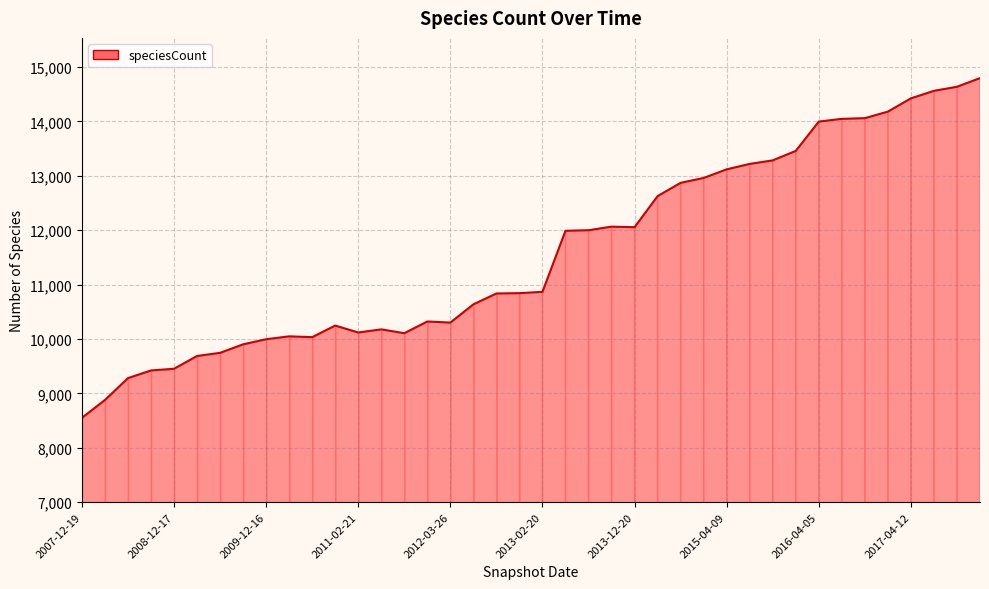

True or false: there are more than 1 points higher than both neighbors.

True